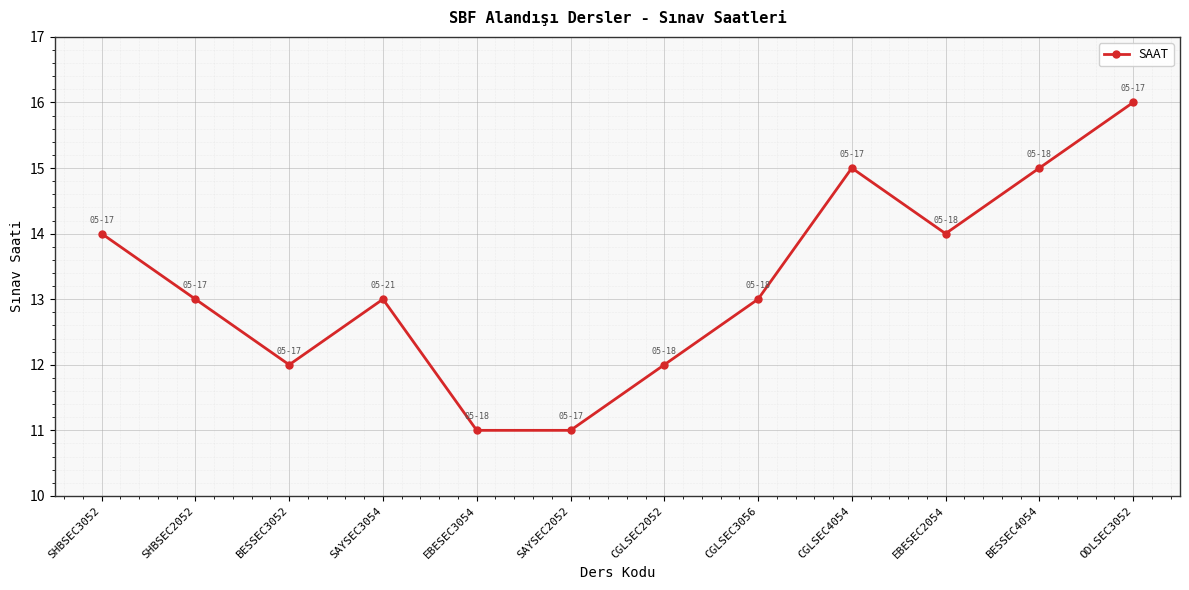

Reading left to right, list all the values displayed in this chart.

14	13	12	13	11	11	12	13	15	14	15	16